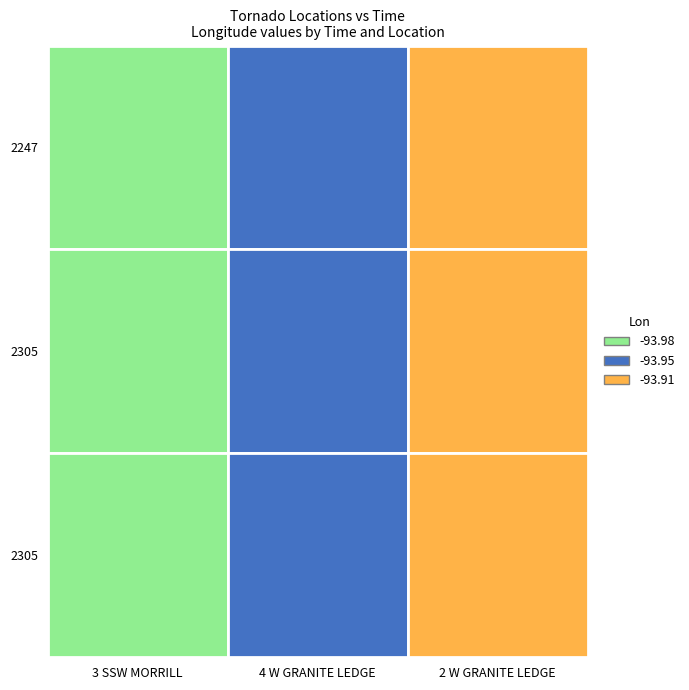

What is the greatest value displayed?

-93.9